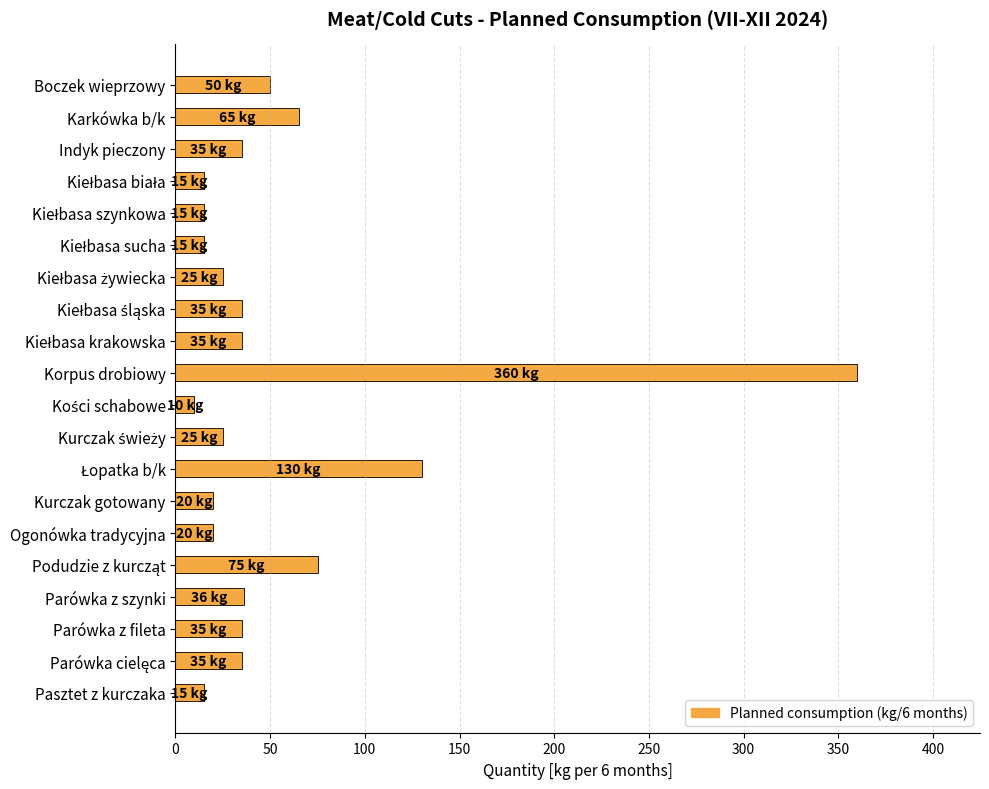

What is the change in value from Boczek wieprzowy to Indyk pieczony?

-15